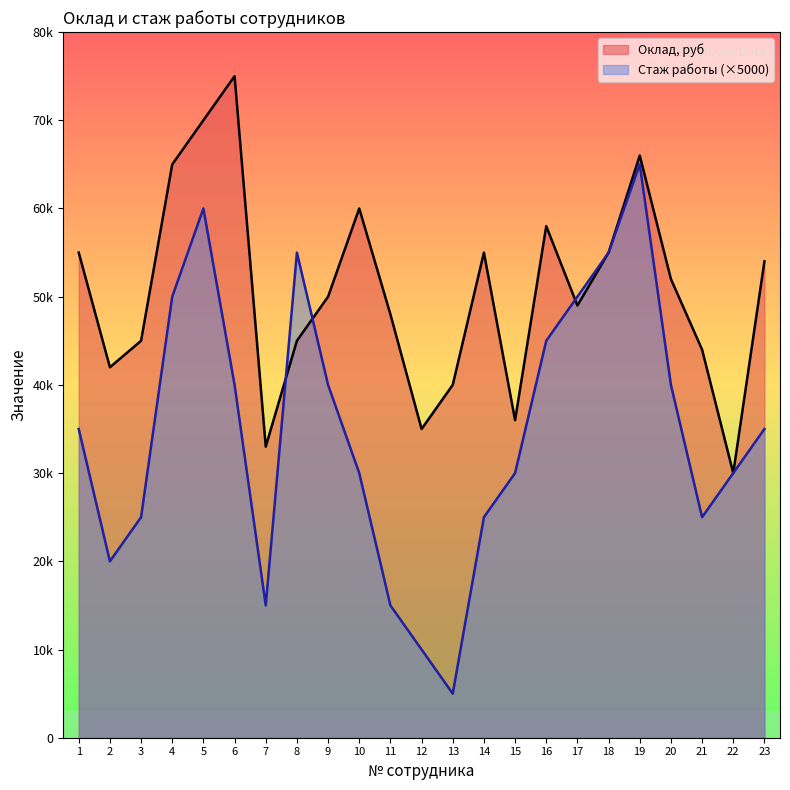

How many interior local peaks does the Оклад, руб series have?

5